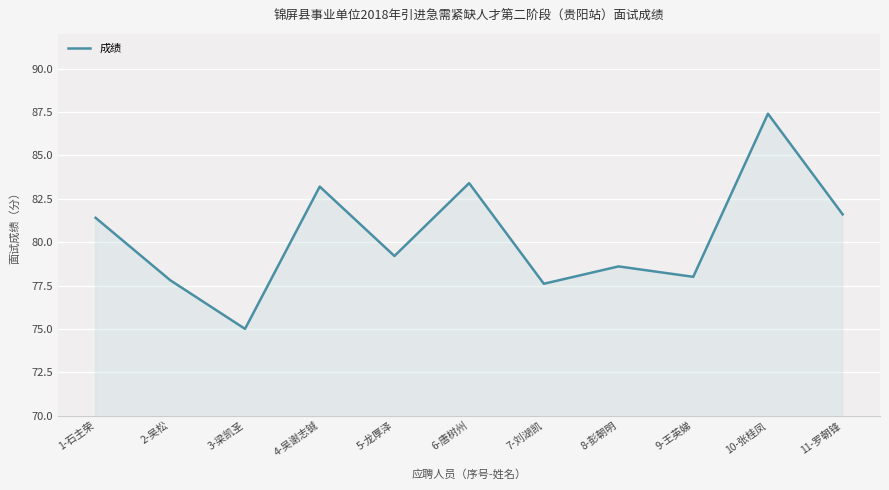

What is the sum of all values?

883.2